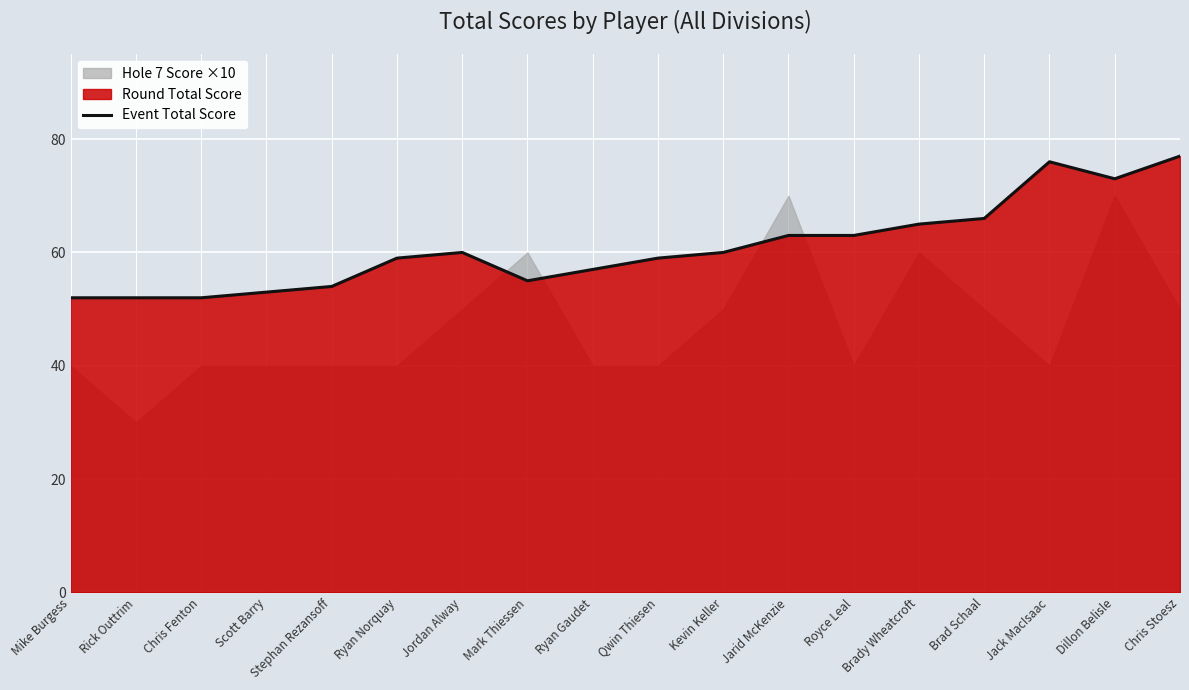

How many interior local peaks (higher than both neighbors) does the data have?

2